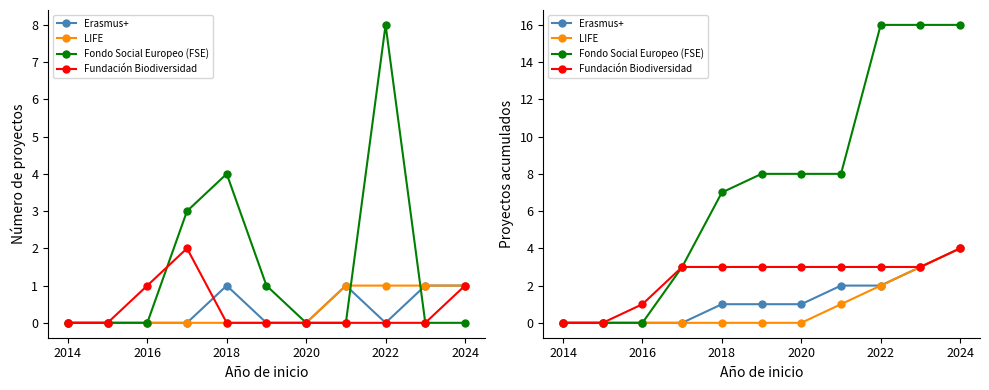

How many Fundación Biodiversidad values are between 1 and 3?

8